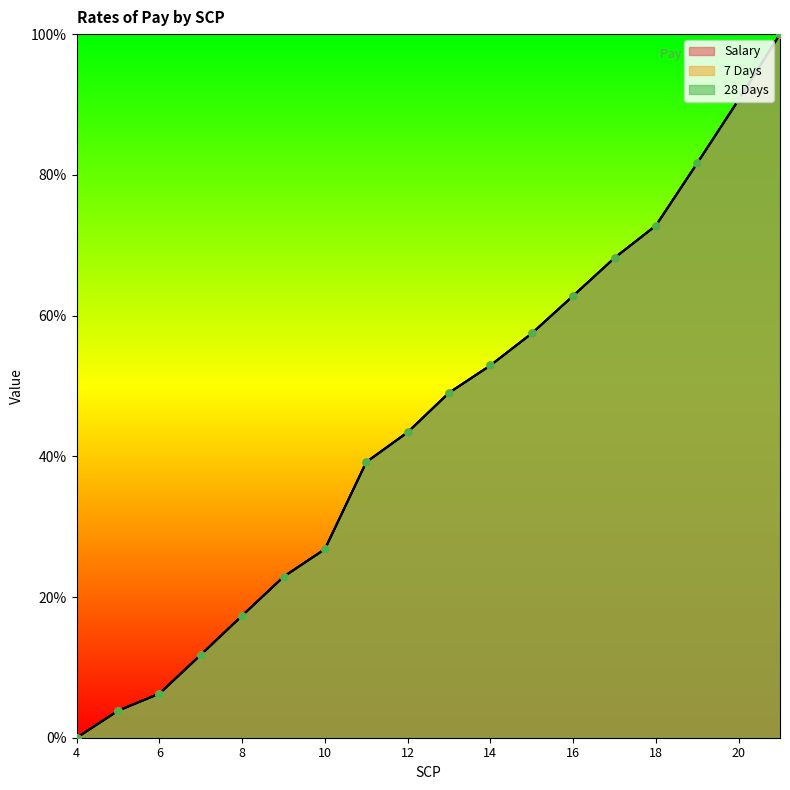

Which series contains the highest Y value?

Salary